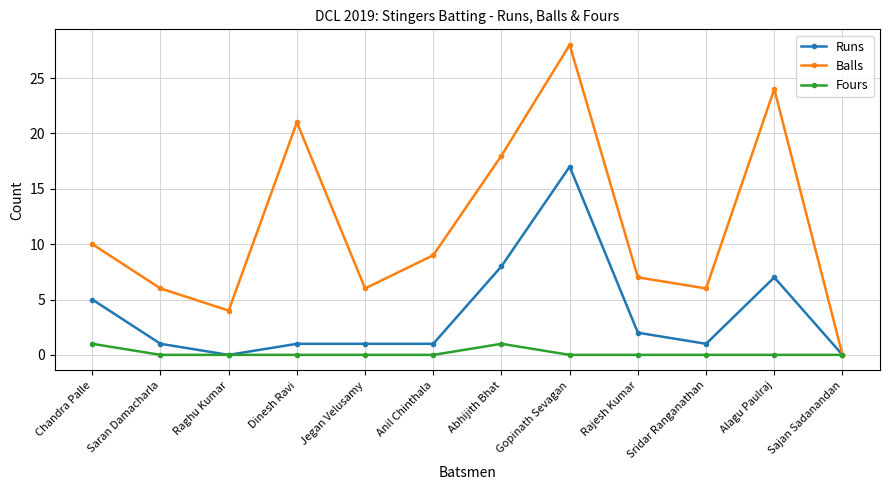

What is the maximum value shown in the chart?

28